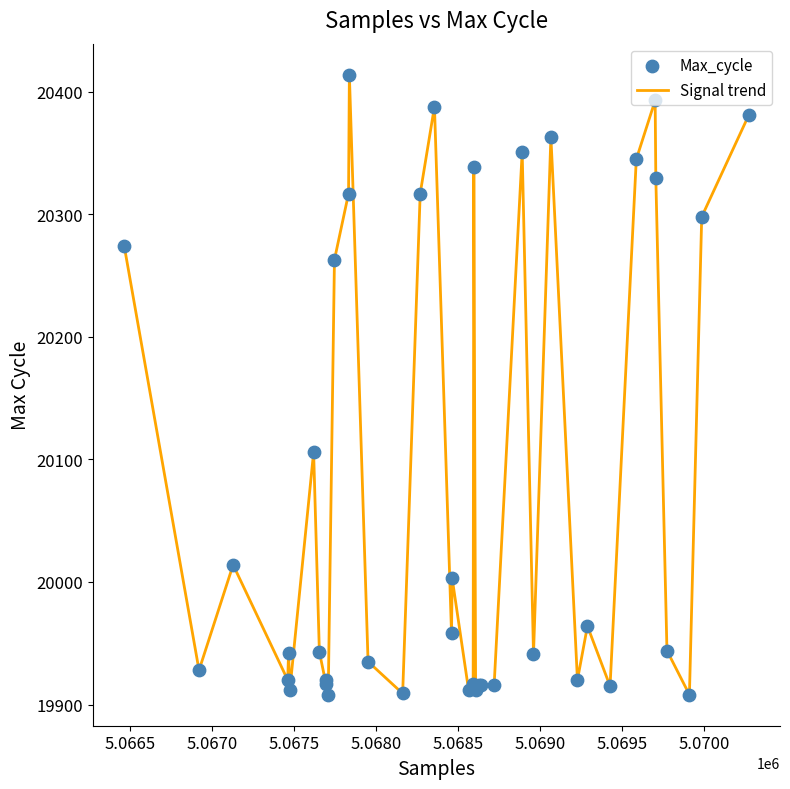

What is the greatest value displayed?

20414